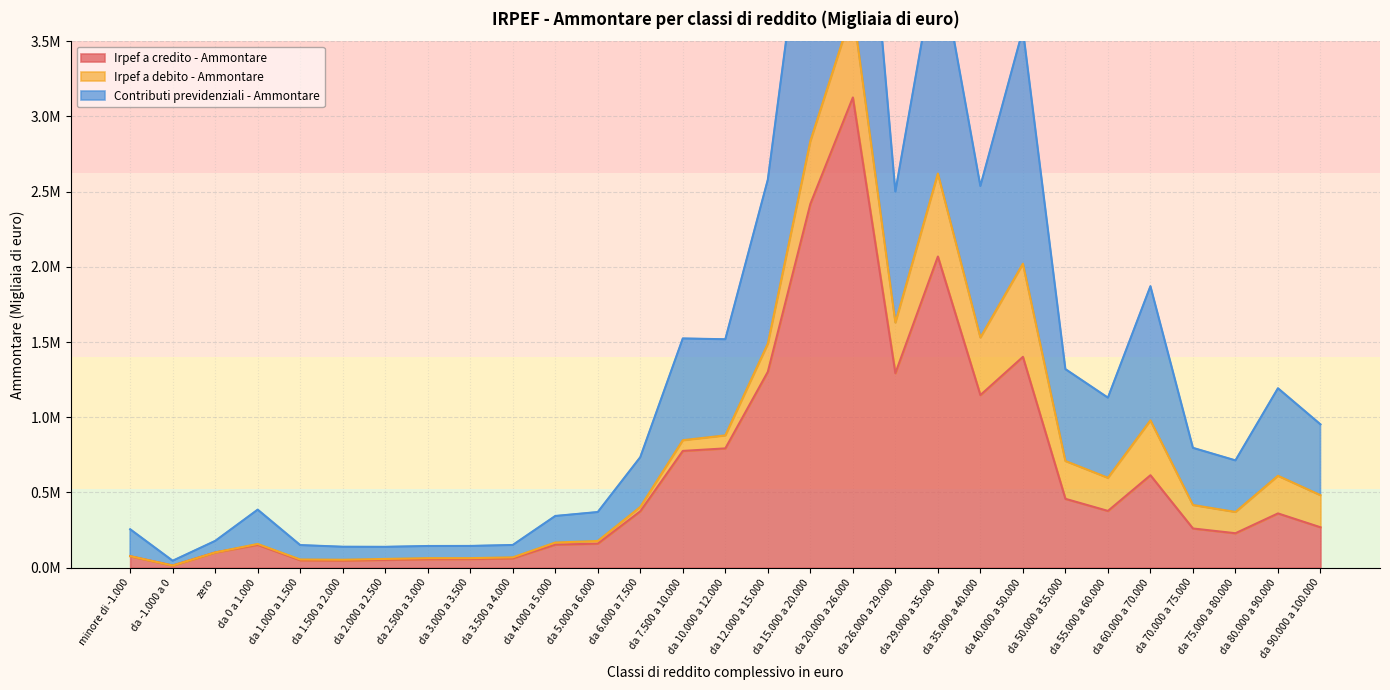

Which category has the lowest value in the Contributi previdenziali - Ammontare series?

da -1.000 a 0